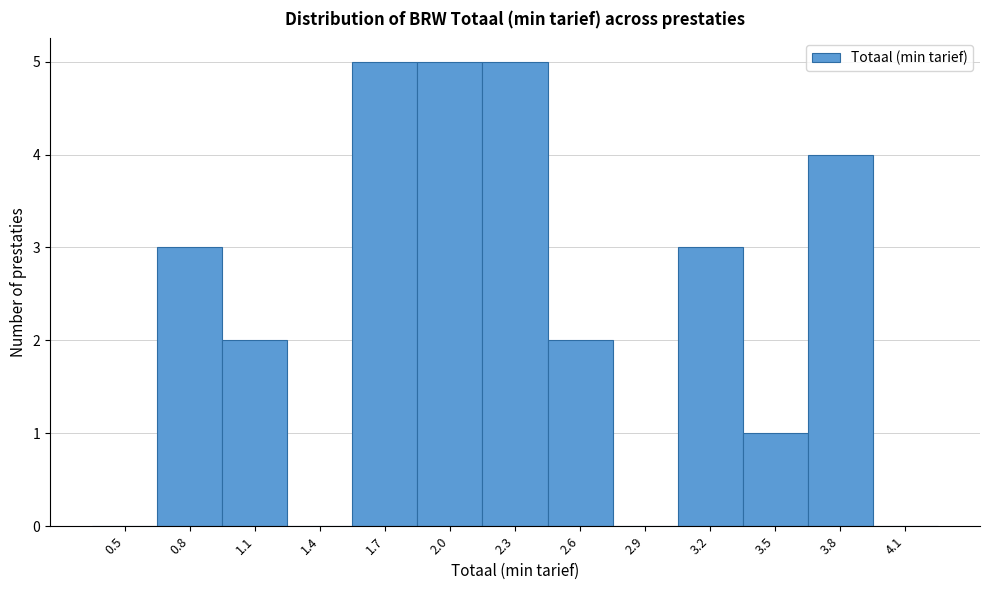

Reading left to right, extract all data points from this chart.

0.5=0	0.8=3	1.1=2	1.4=0	1.7=5	2.0=5	2.3=5	2.6=2	2.9=0	3.2=3	3.5=1	3.8=4	4.1=0